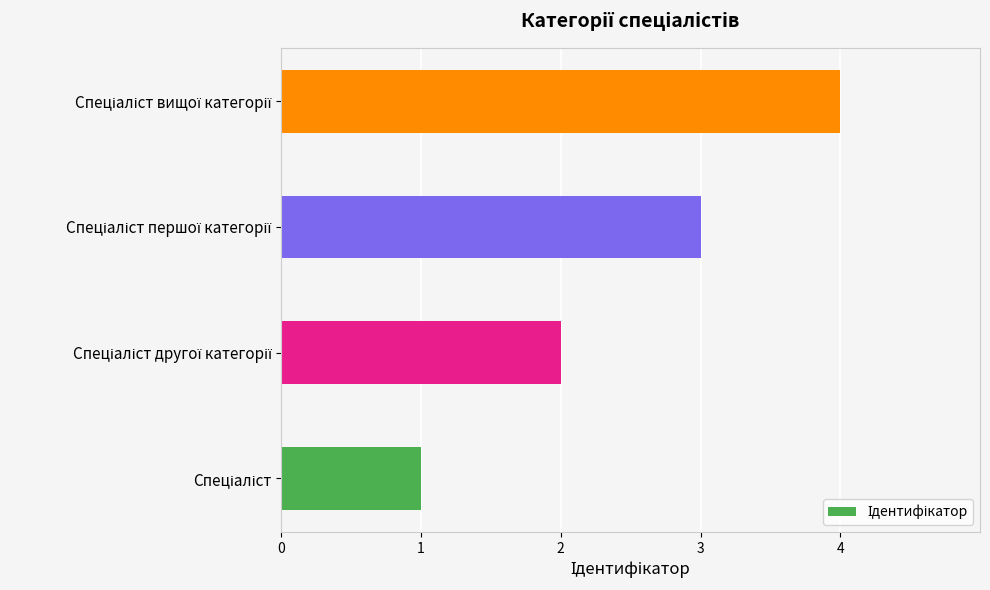

What is the greatest value displayed?

4